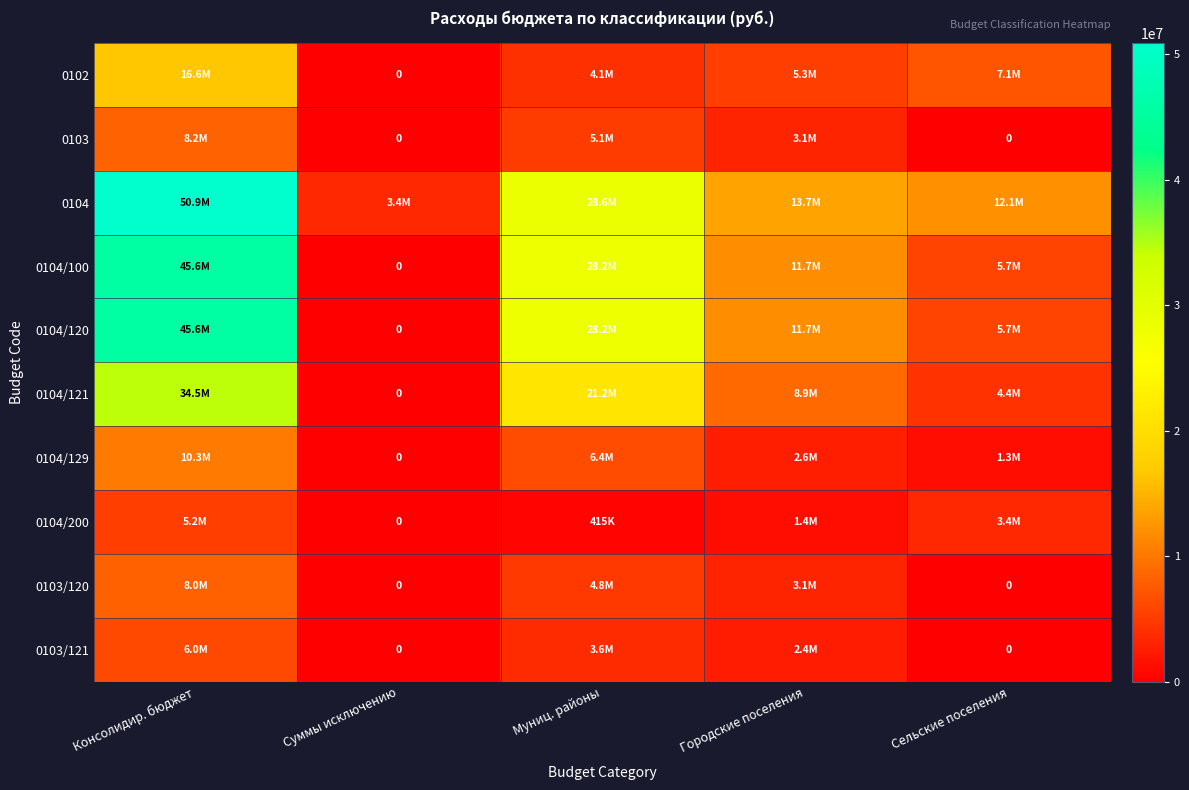

How many positive values does the 0102 series have?

4